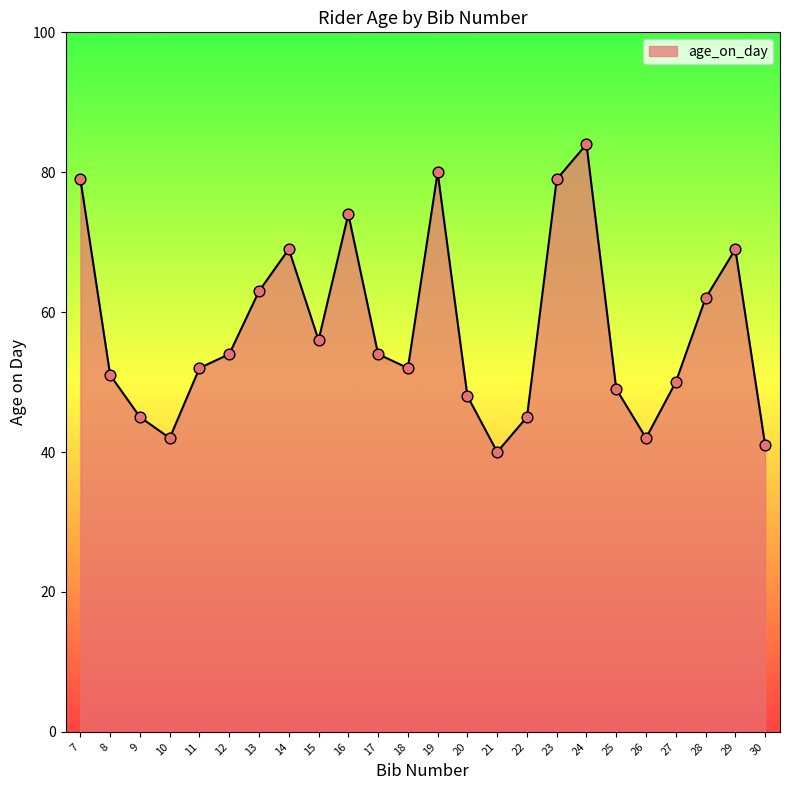

What is the change in value from 12 to 29?

+15